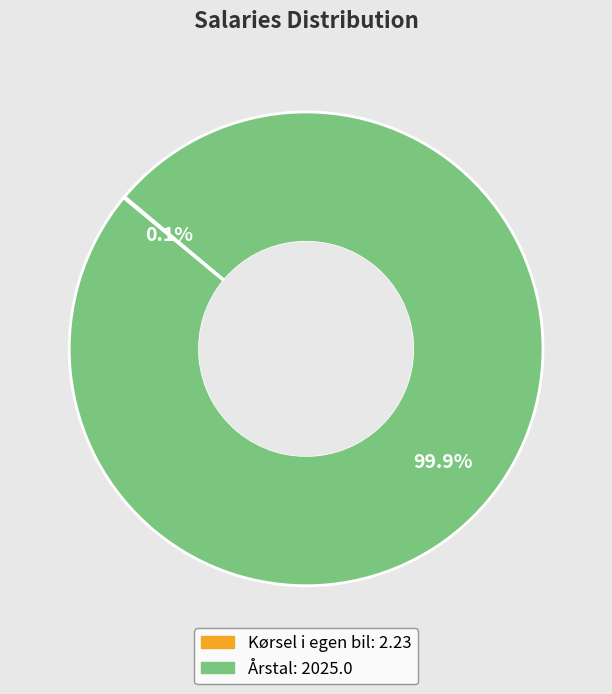

Which category has the biggest portion of the pie?

Årstal